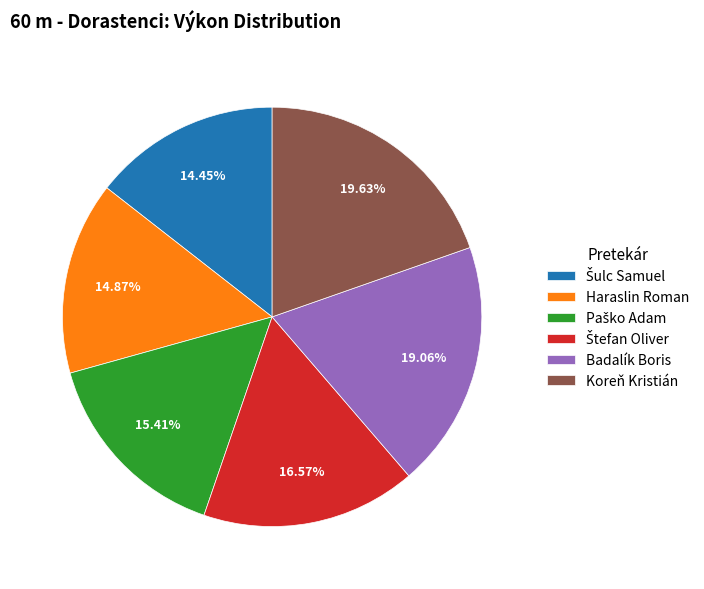

Does Badalík Boris account for over 50% of the chart?

No